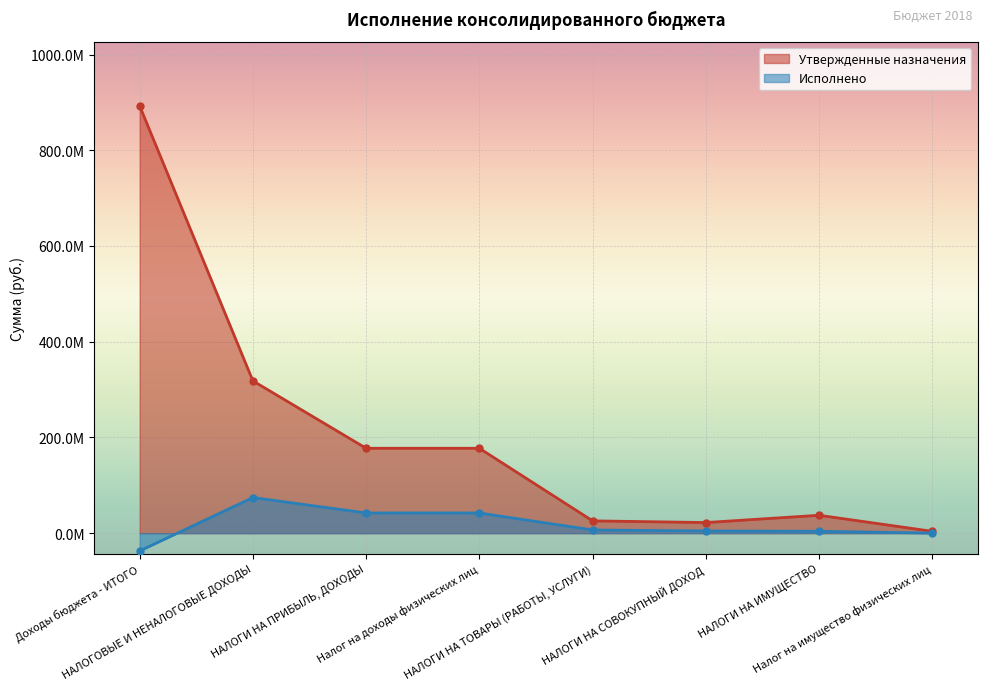

How many values in the Исполнено series exceed 6729648?

4